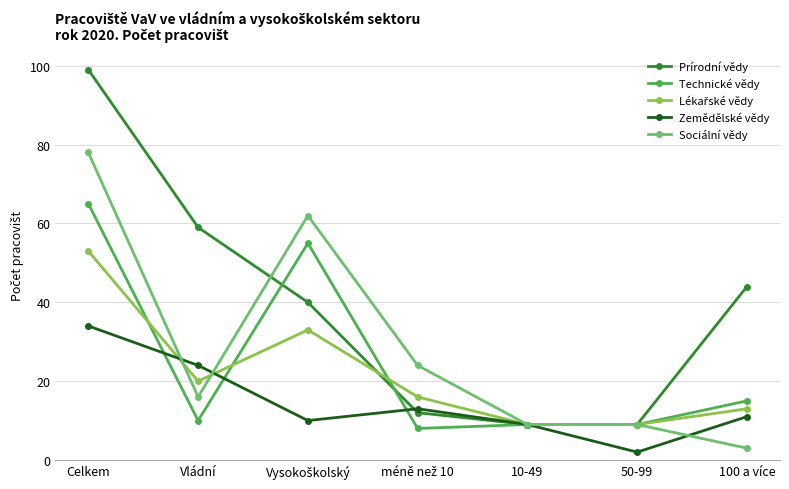

Which series has the largest total across all categories?

Prírodní vědy